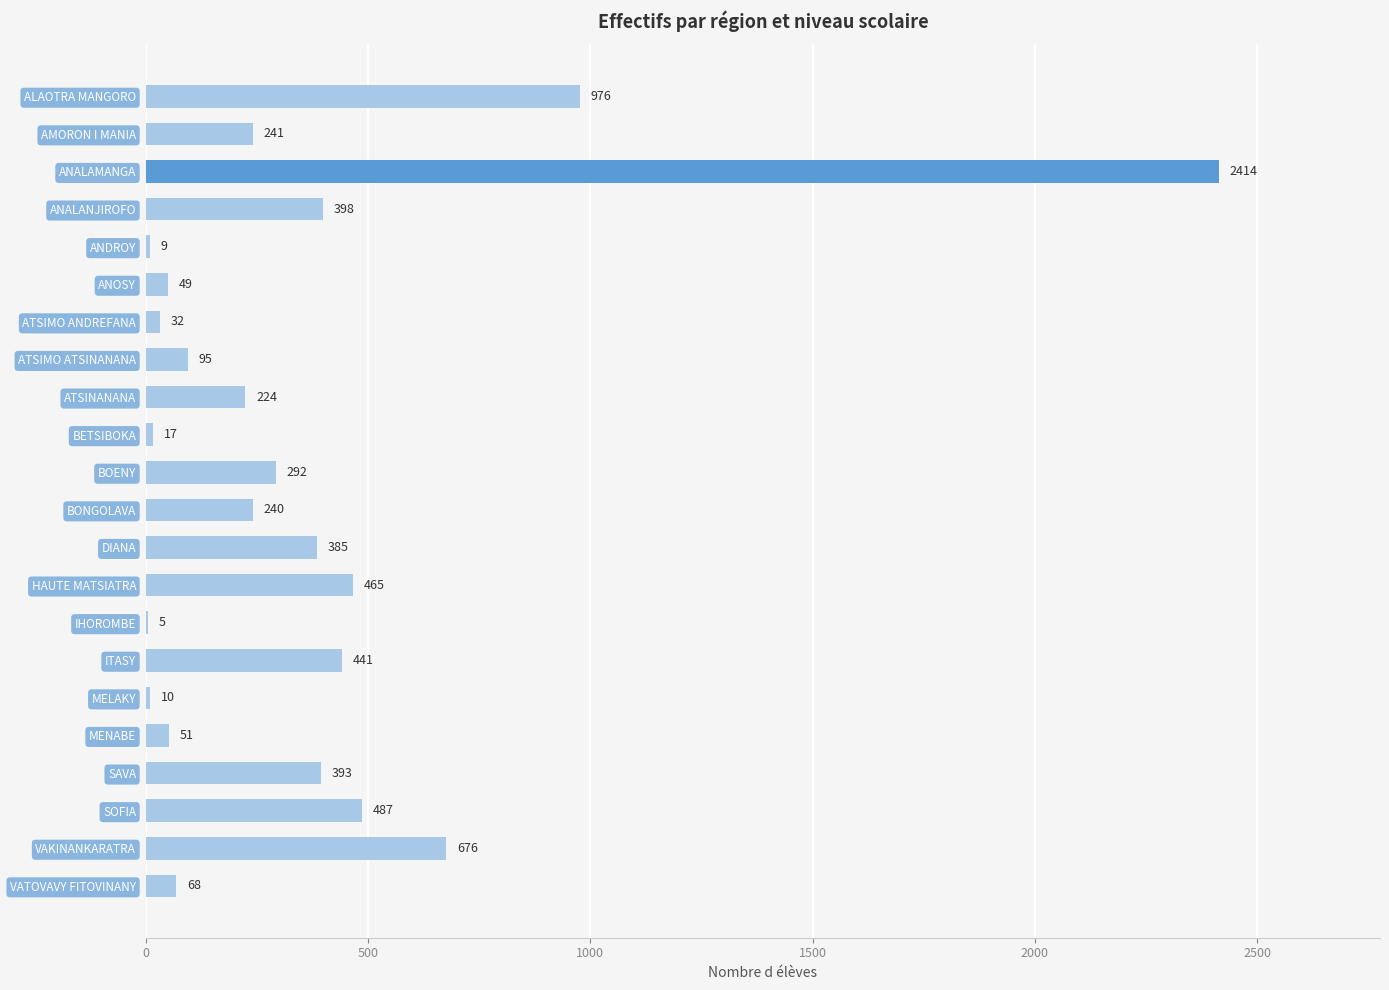

True or false: the data shows 370 at AMORON I MANIA.

False